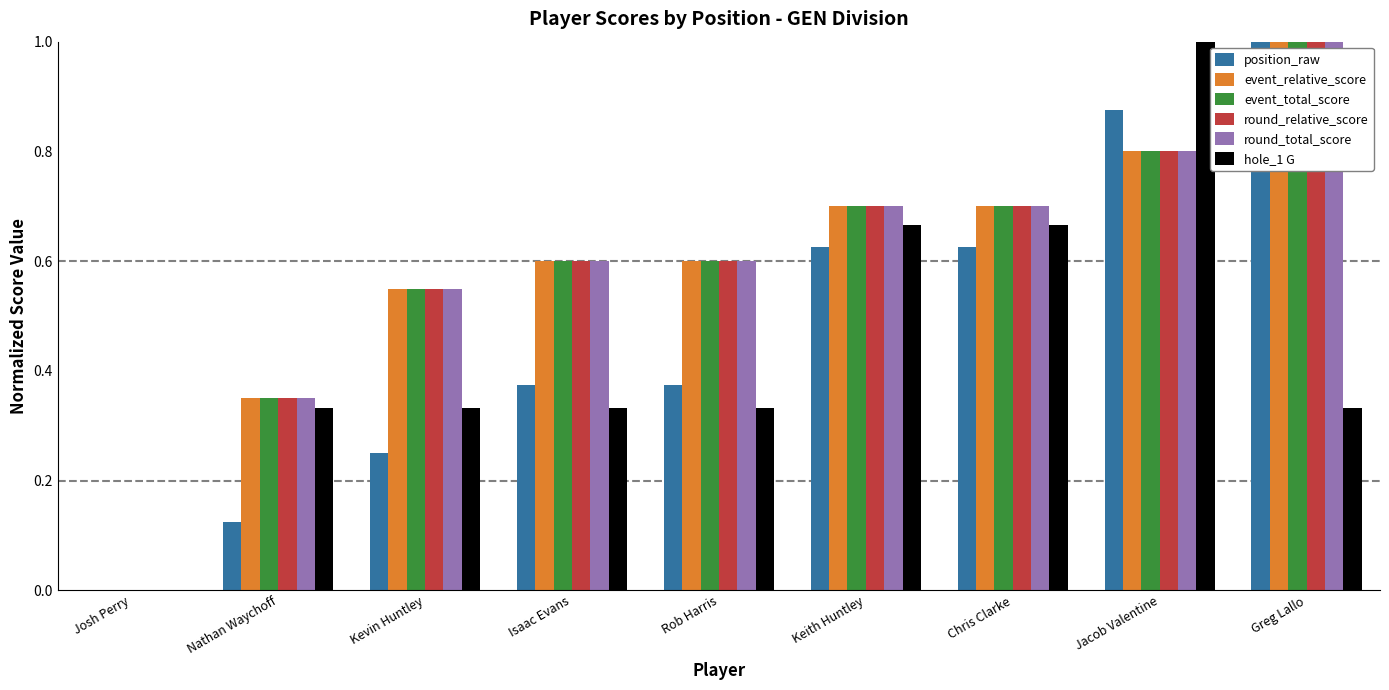

Where is event_relative_score nearest to the value 0?

Josh Perry